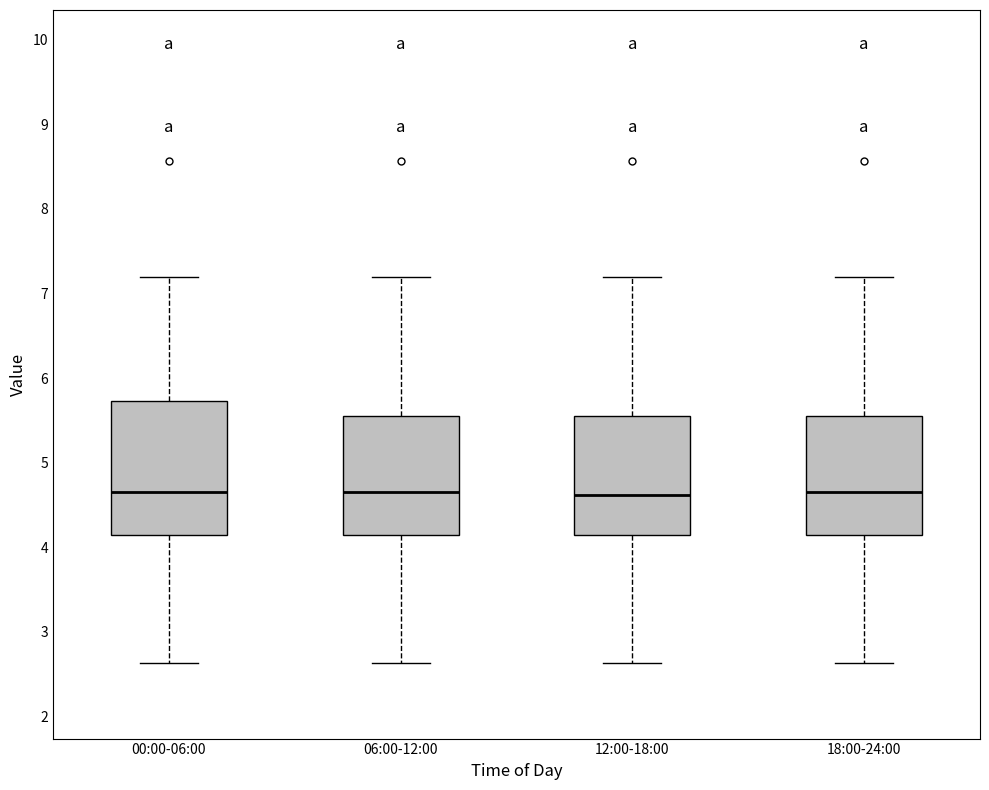

Comparing the boxes themselves (not the whiskers), which one is the tallest?

00:00-06:00